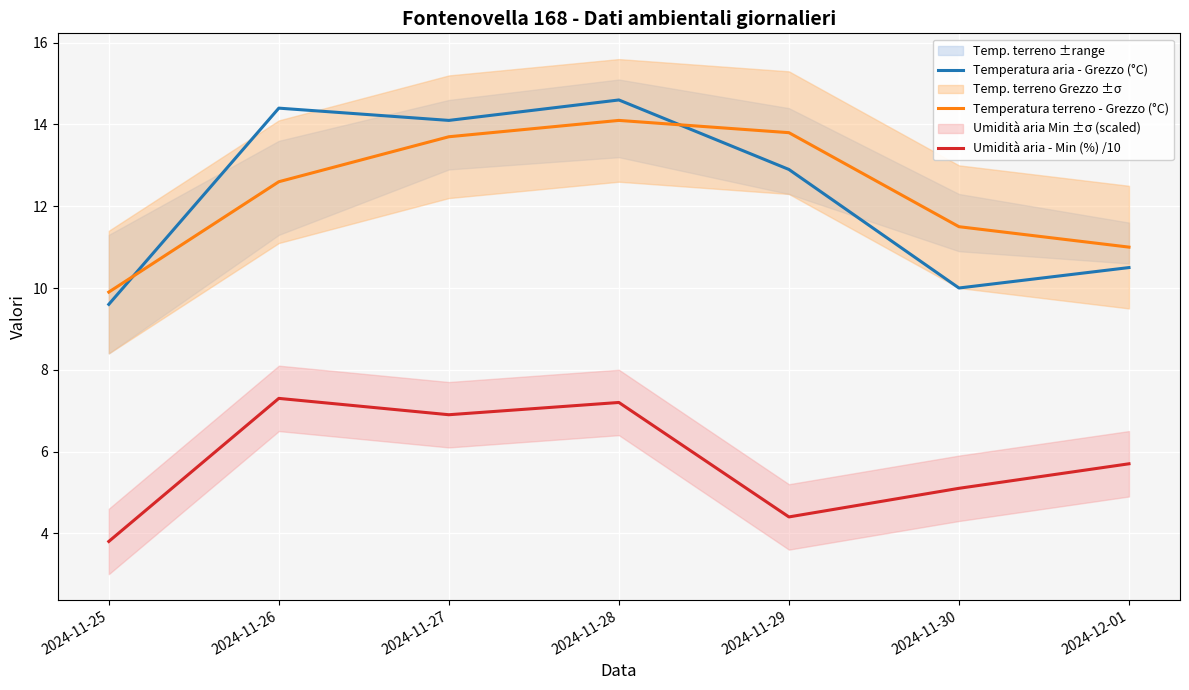

Reading left to right, extract all data points from this chart.

Temperatura aria - Grezzo (°C): 9.6	14.4	14.1	14.6	12.9	10.0	10.5
Temperatura terreno - Grezzo (°C): 9.9	12.6	13.7	14.1	13.8	11.5	11.0
Umidità aria - Min (%) /10: 3.8	7.3	6.9	7.2	4.4	5.1	5.7